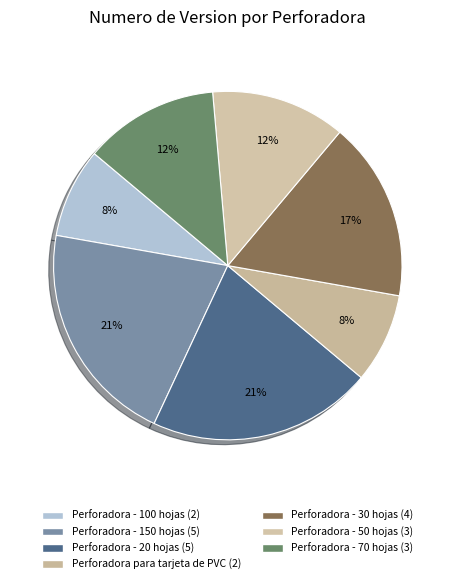

True or false: Perforadora - 20 hojas accounts for 21% of the total.

True